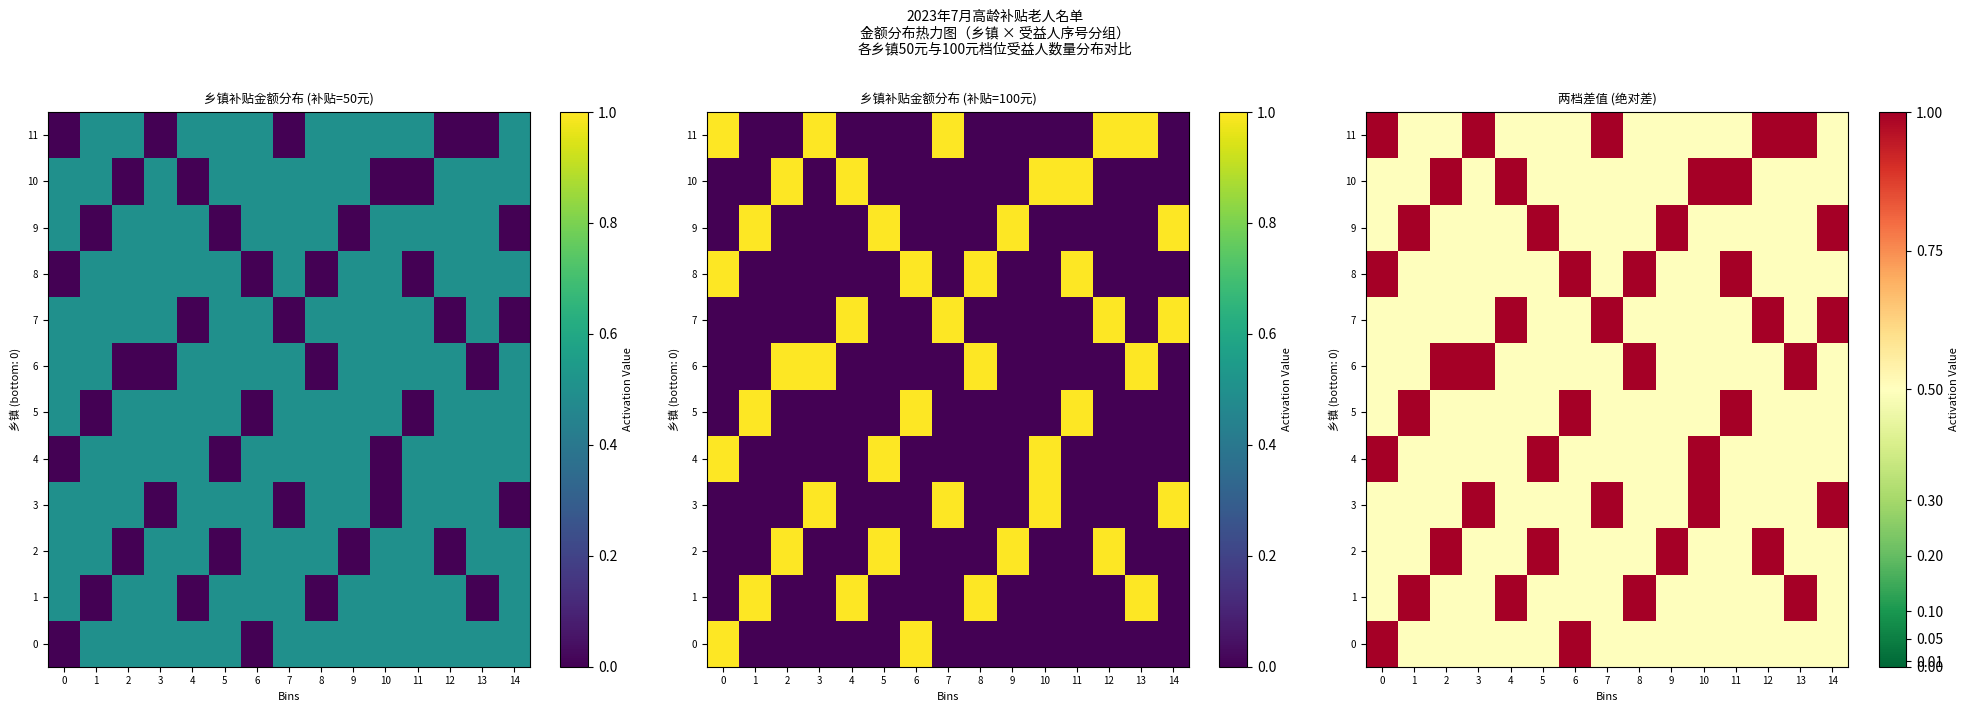

Between 8 and 12, which is larger?

8